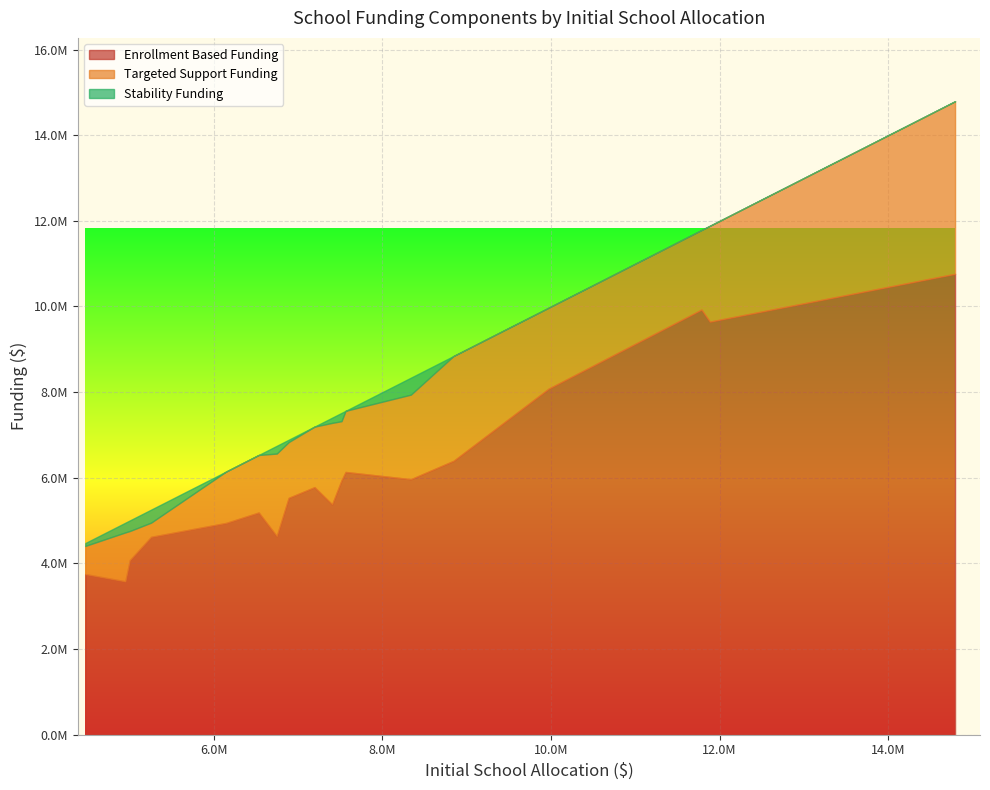

The Stability Funding series shows 155599 at Burrville ES. True or false?

False